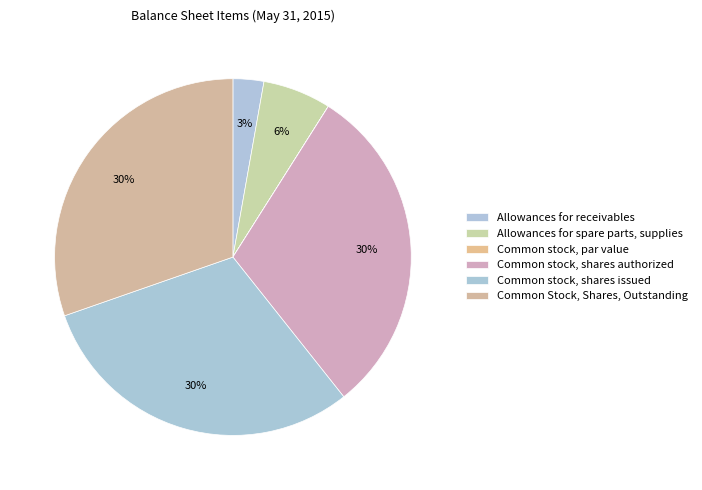

Does any single category account for the majority?

No